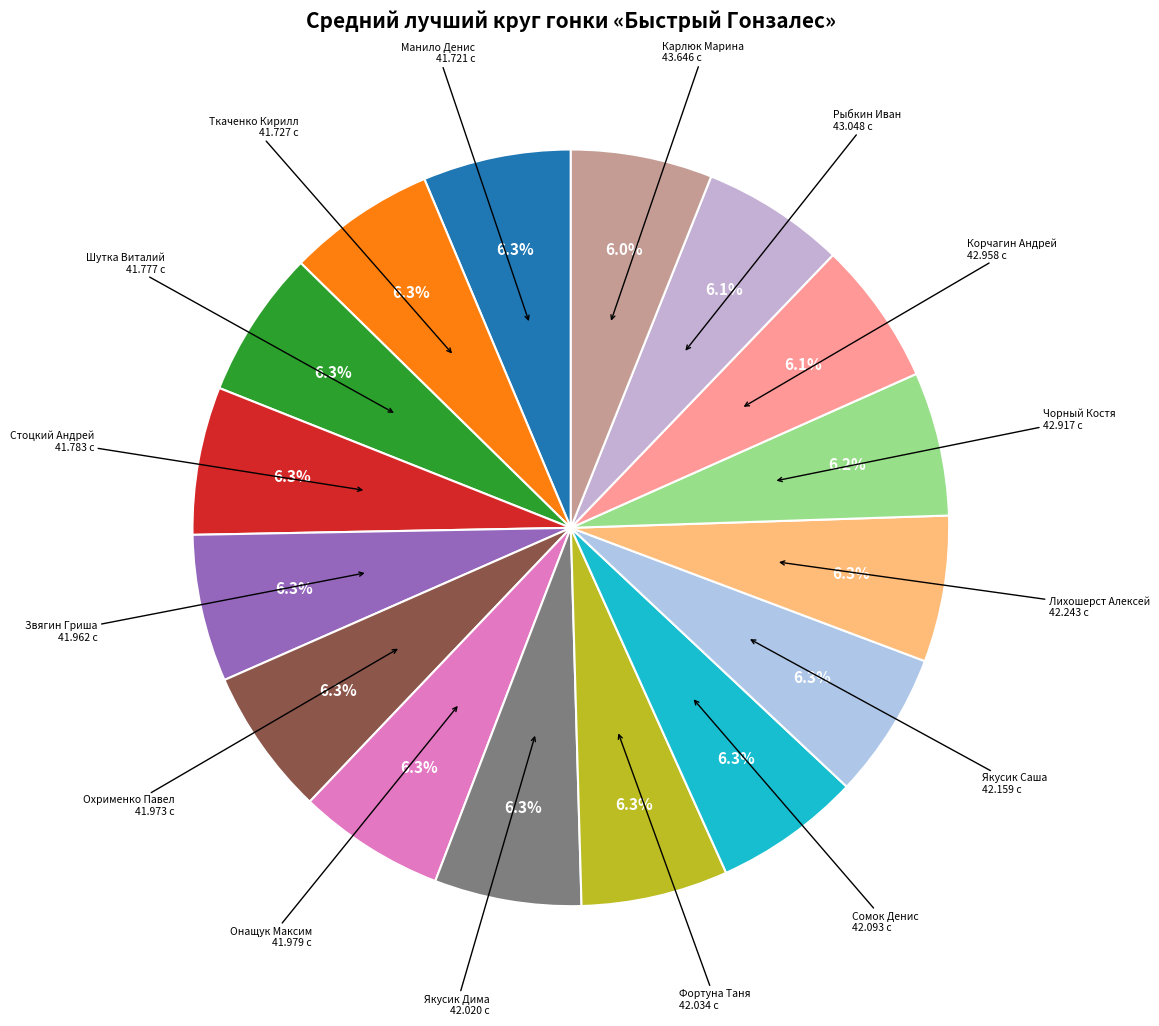

How many slices are in this pie chart?

16